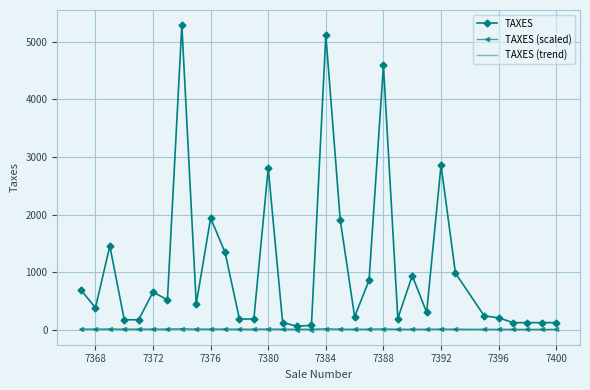

Which series has the largest total across all categories?

TAXES